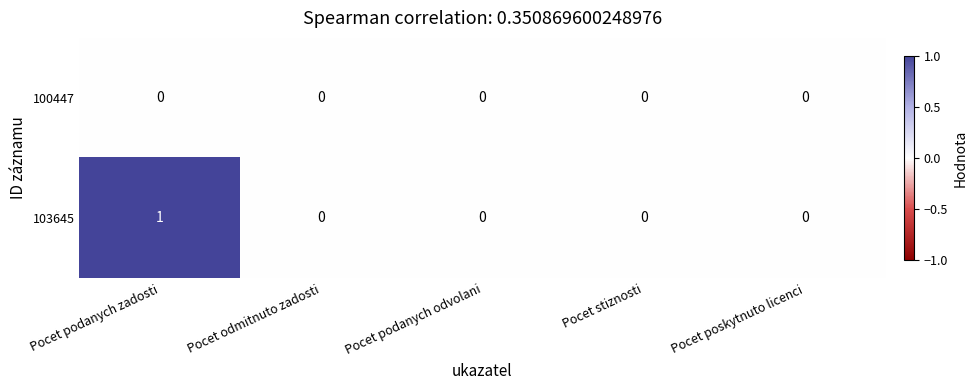

True or false: 103645 has a value of 0 at Pocet podanych odvolani.

True